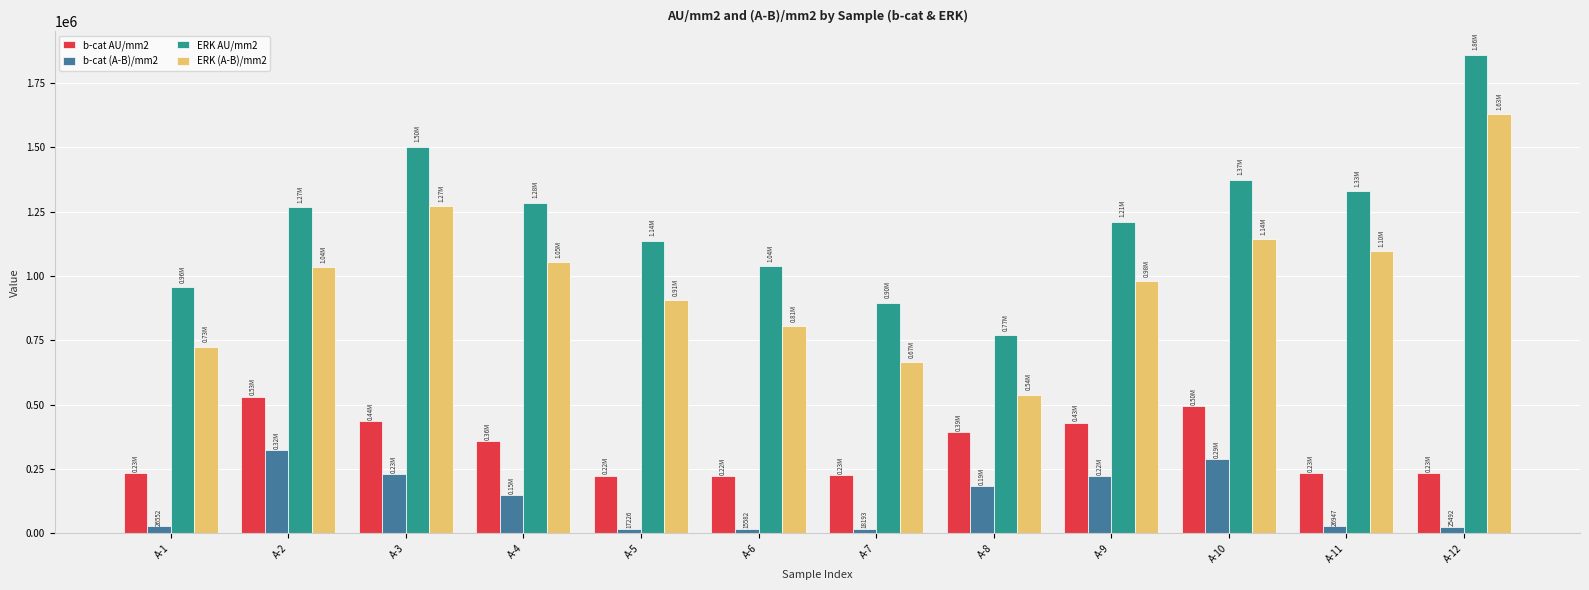

Which series has the largest total across all categories?

ERK AU/mm2